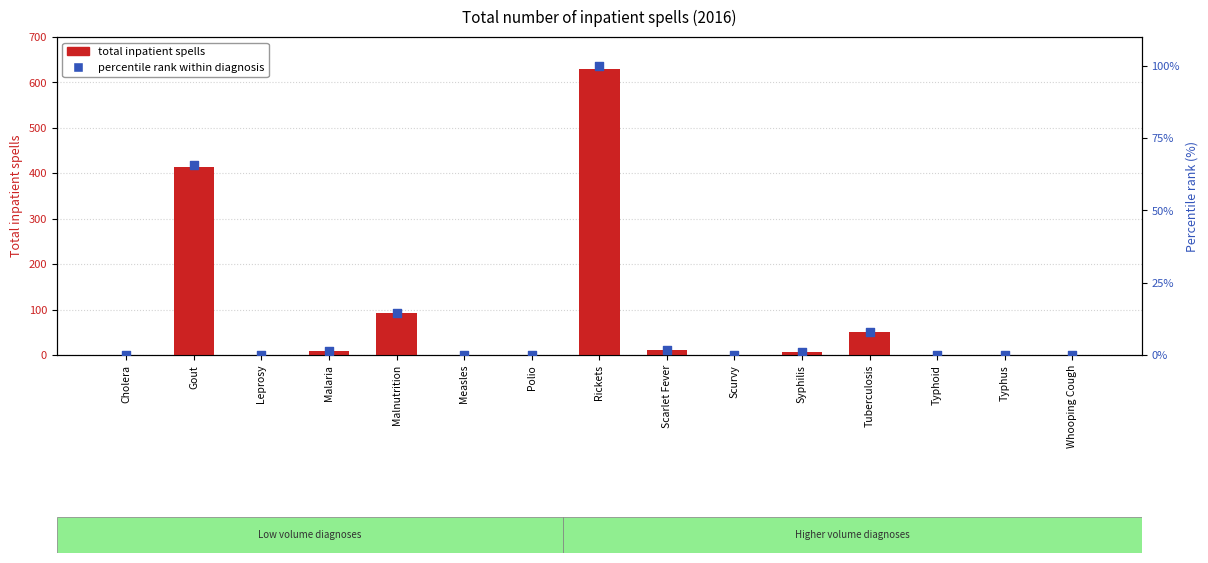

Is the value of Percentile rank within diagnosis at Leprosy greater than the value of Total inpatient spells (2016) at Cholera?

No